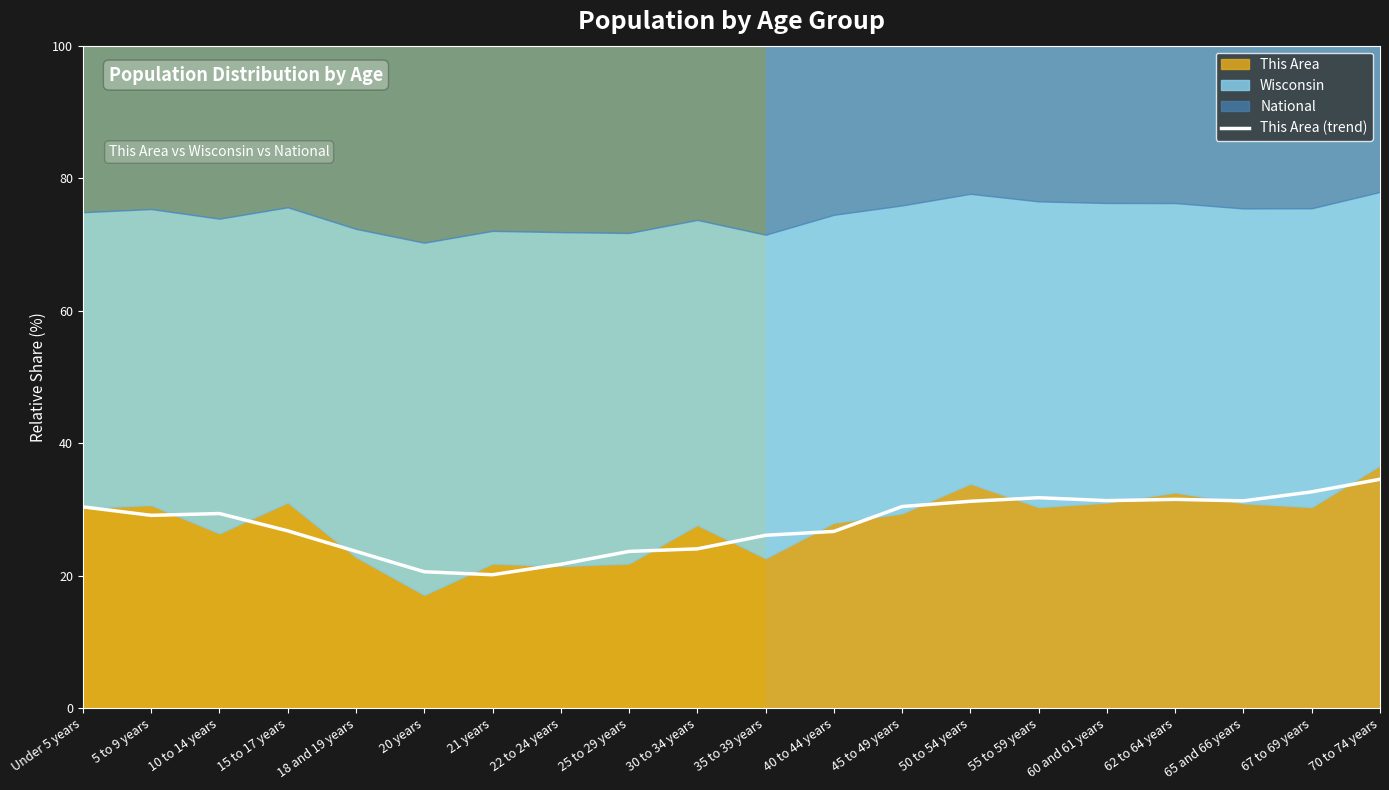

Reading right to left, list all the values displayed in this chart.

34.5	32.6	31.3	31.5	31.3	31.8	31.2	30.4	26.7	26.1	24.0	23.7	21.7	20.1	20.6	23.7	26.8	29.4	29.1	30.4